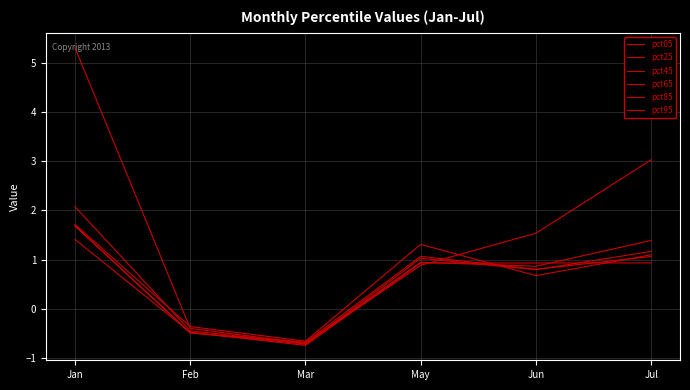

What position from the left is May?

4